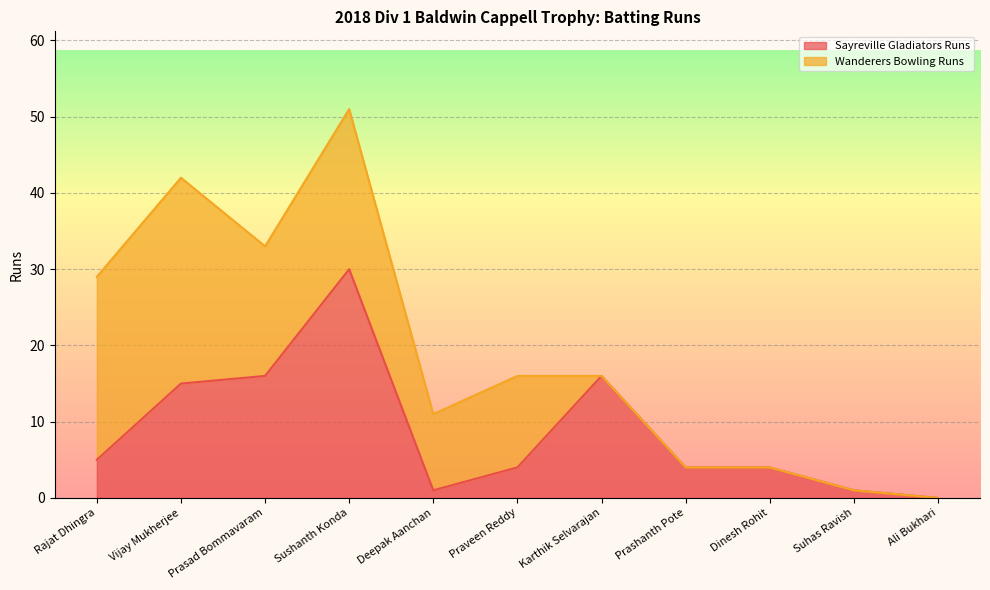

What value does the Sayreville Gladiators Runs series have at Rajat Dhingra?

5